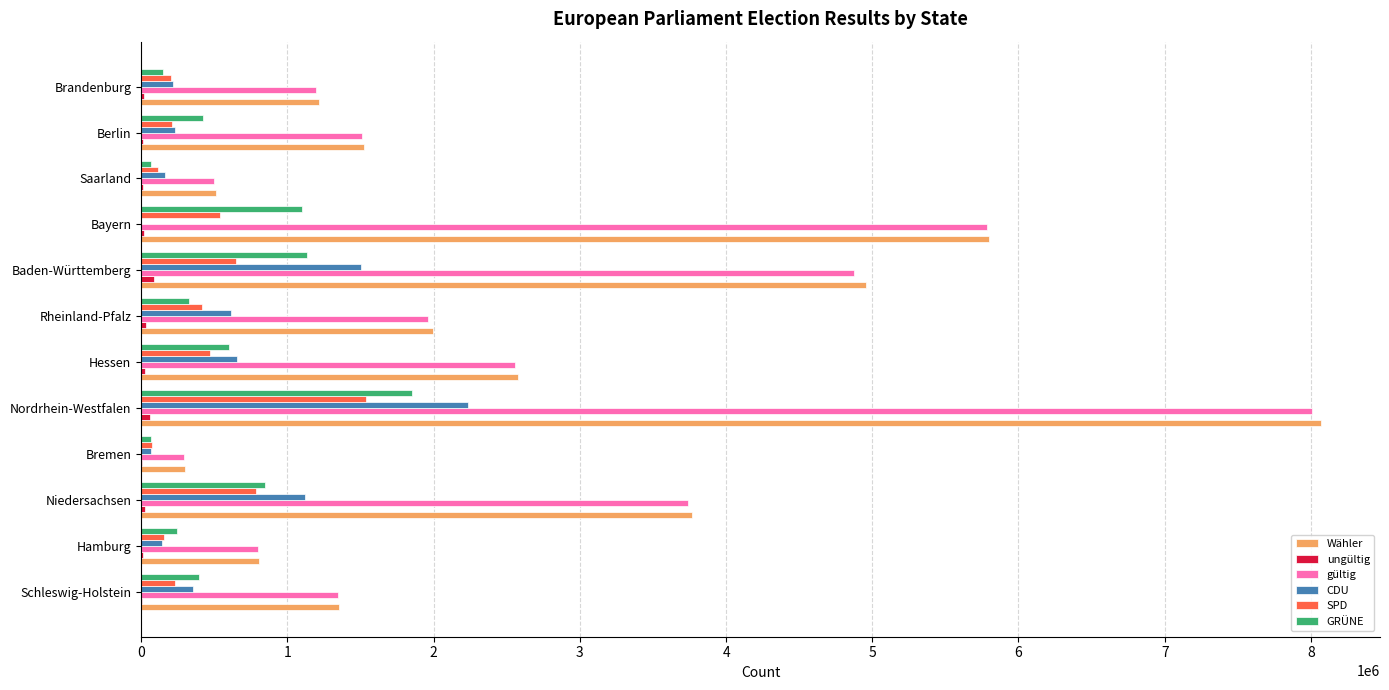

The value of gültig at Rheinland-Pfalz is 1958395. True or false?

True